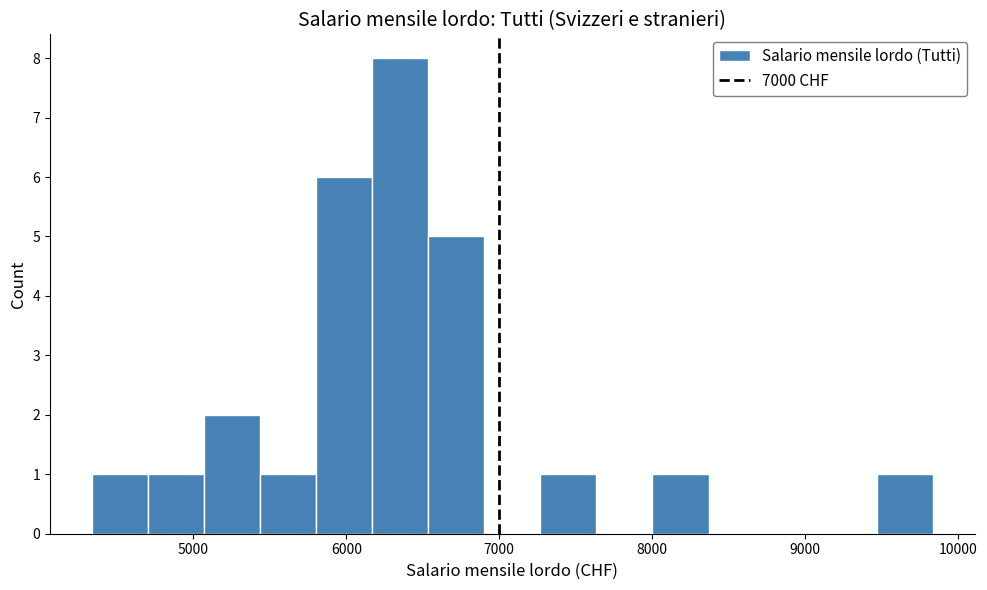

Around what value on the x-axis is the tallest bar? Give the approximate position of its centre, as read against the axis.

6400